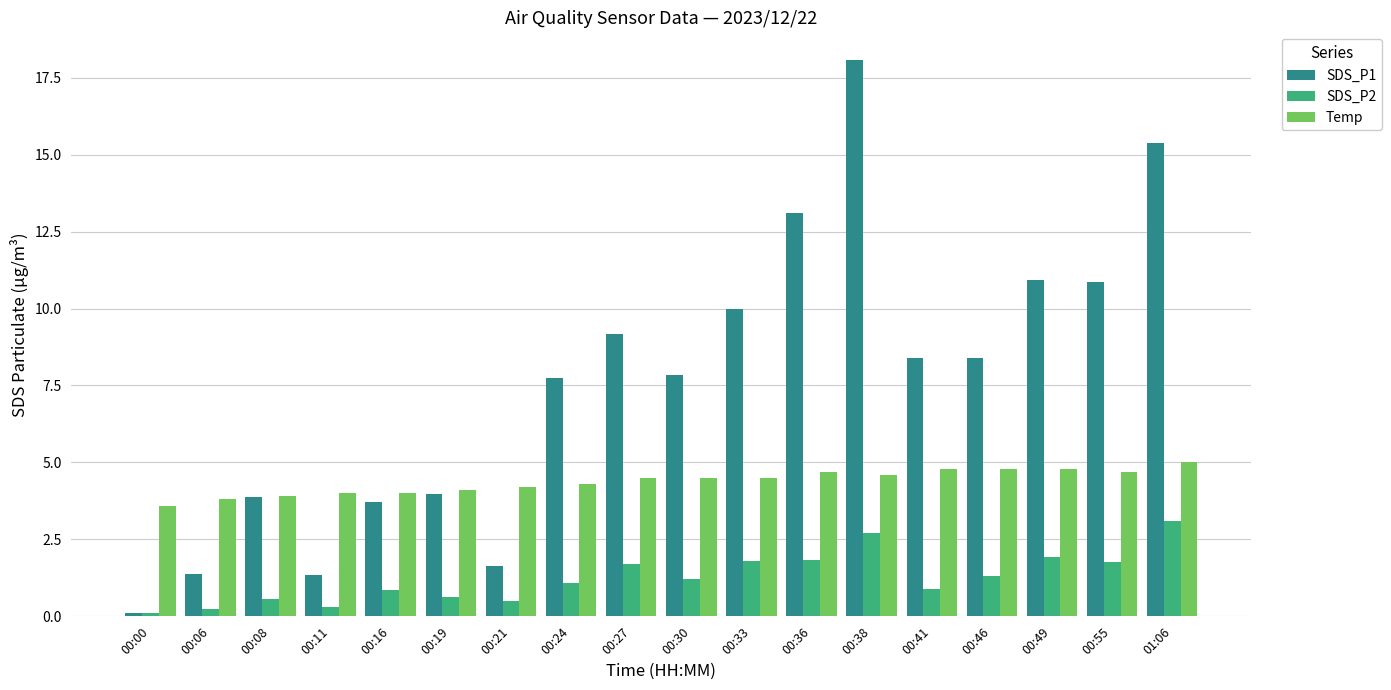

At which category is the sum across all series the highest?

00:38